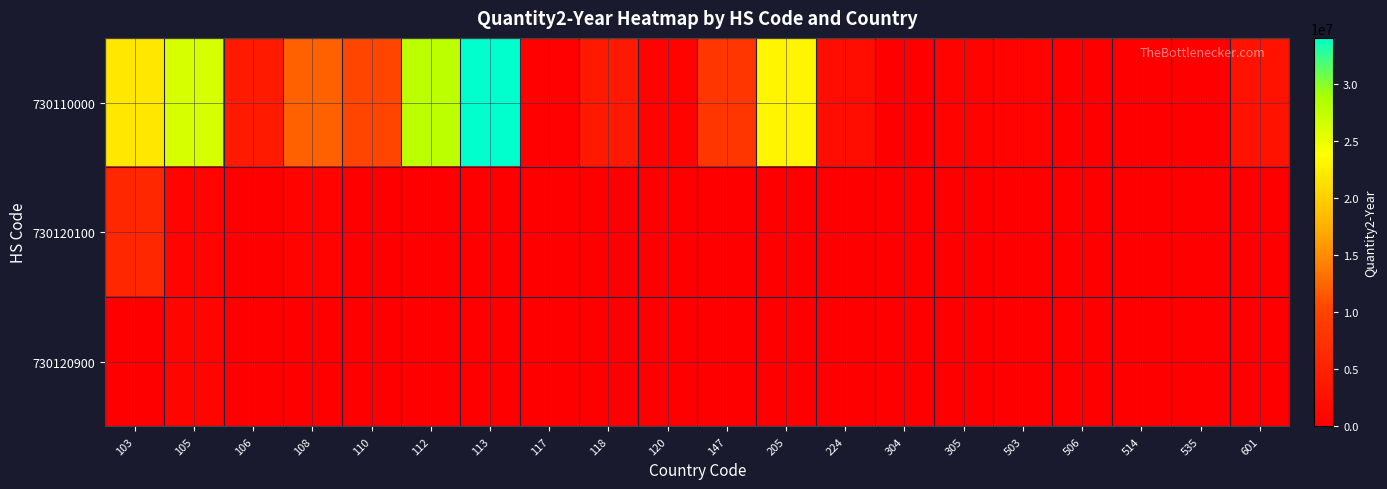

At how many categories does at least one series exceed 21785357?

5